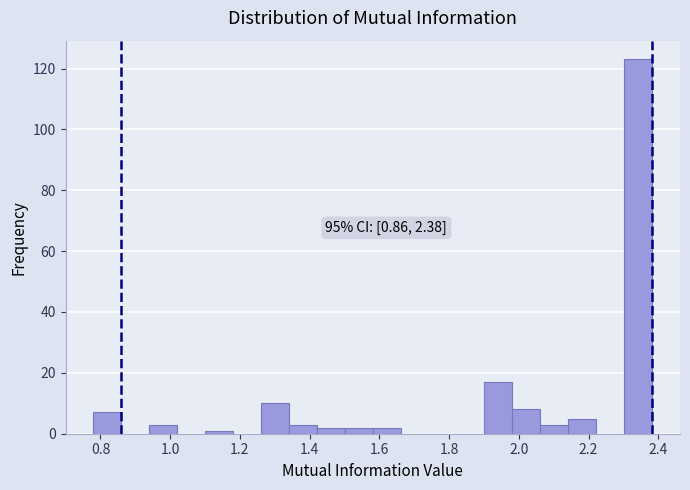

Over which range of the x-axis is the bar tallest?

2.30 to 2.38